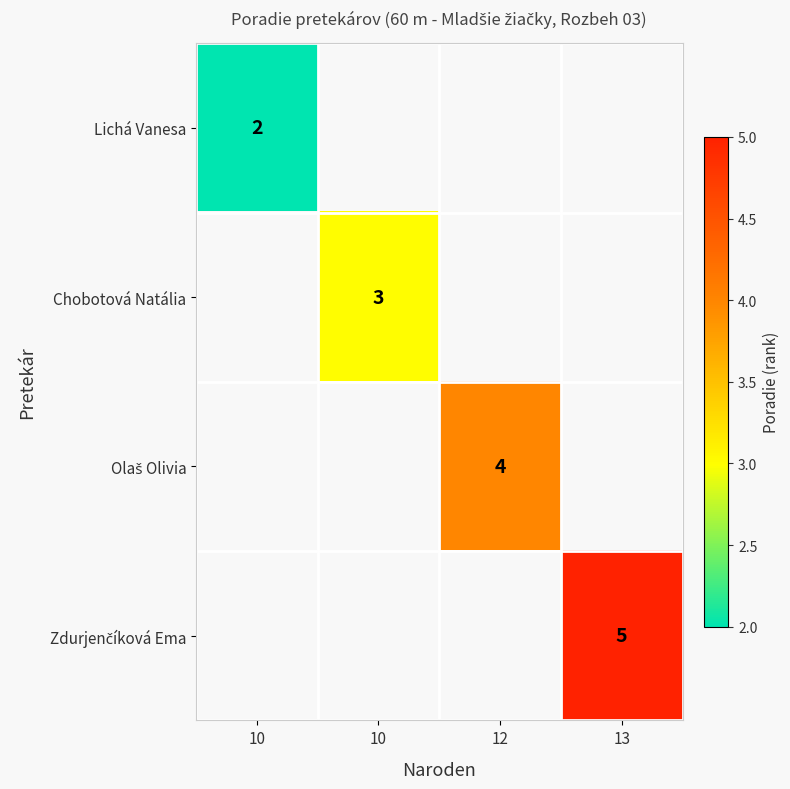

Rank the categories by Chobotová Natália value from lowest to highest.

10, 10, 12, 13